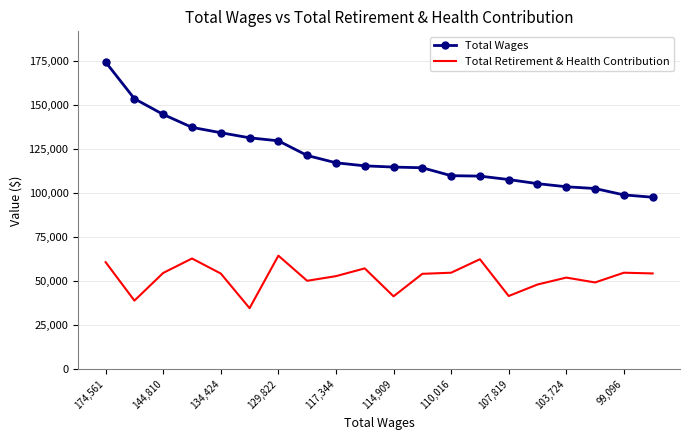

Which series has the largest total across all categories?

Total Wages